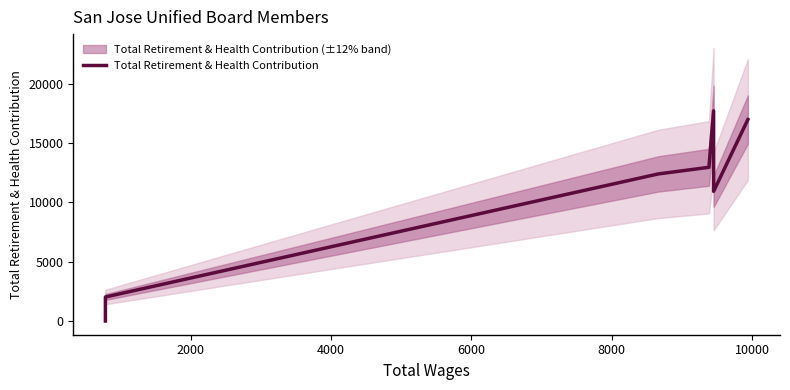

How many interior local peaks (higher than both neighbors) does the data have?

1